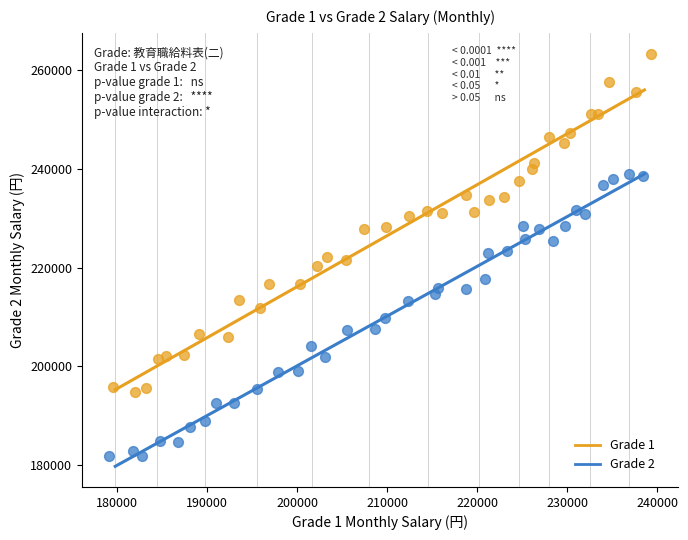

What are all the series names shown in the legend?

Grade 1, Grade 2